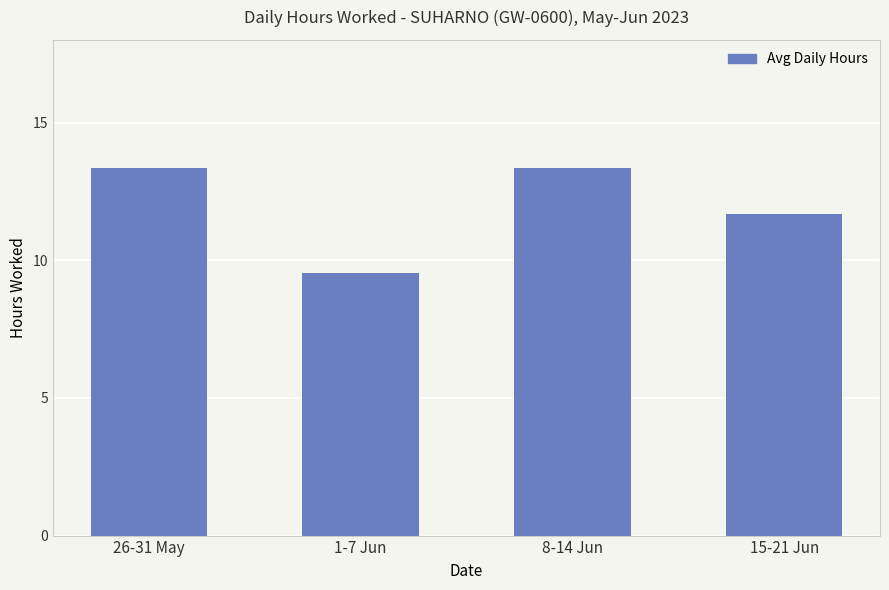

What is the difference between the maximum and second lowest values?

1.7